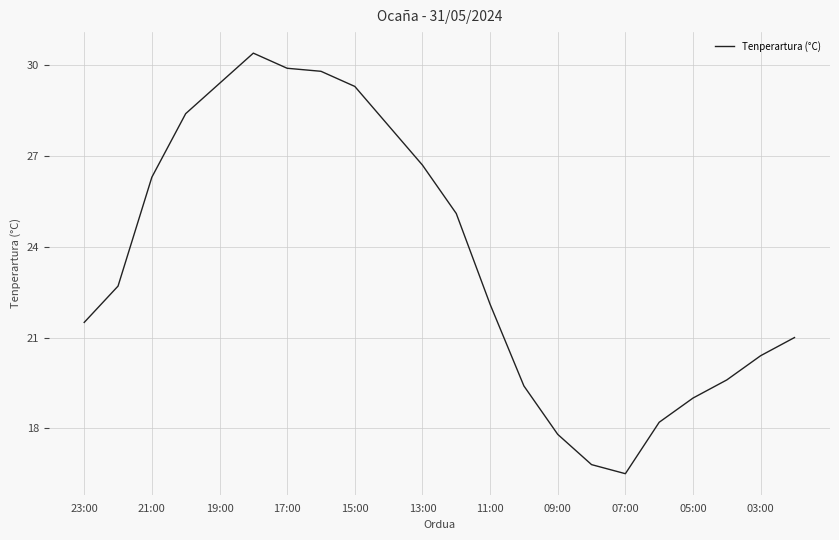

What is the greatest value displayed?

30.4